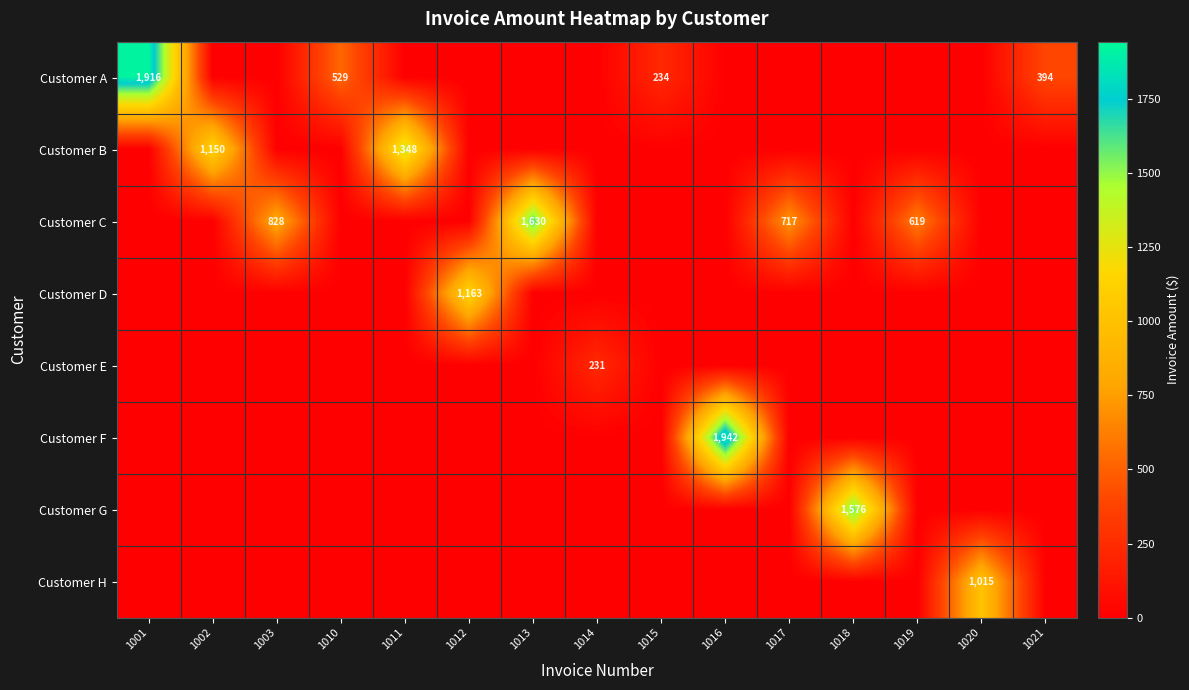

Between 1019 and 1021, which series saw the biggest shift?

Customer C